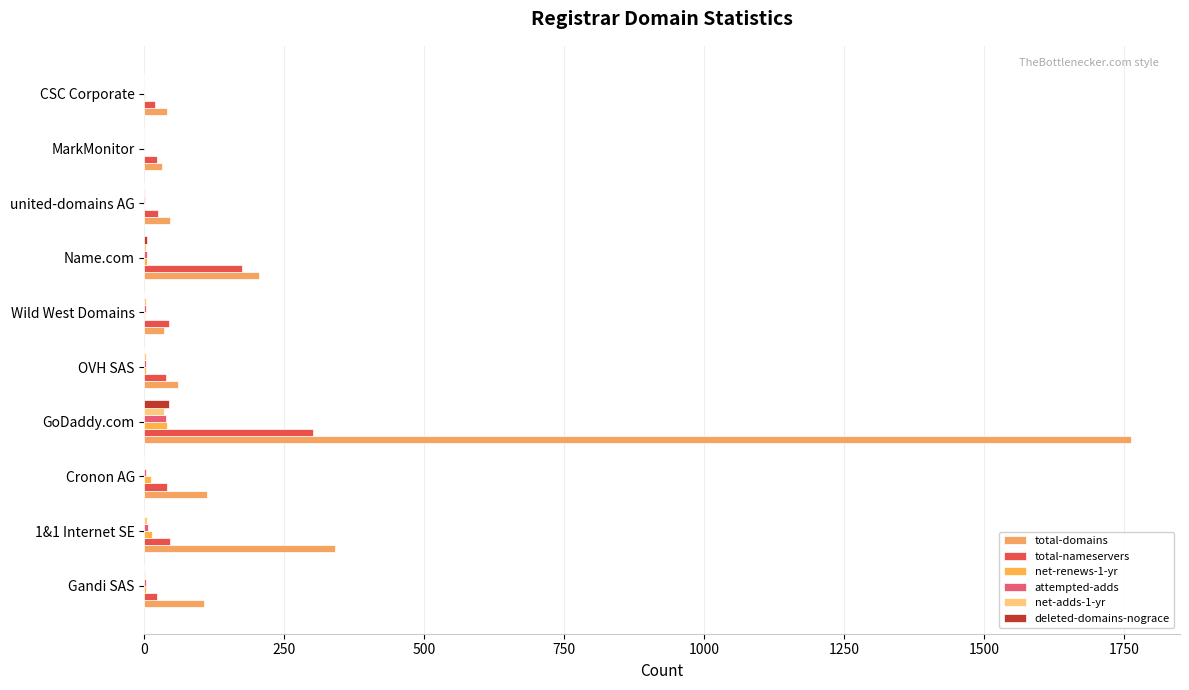

Count the number of categories in the chart.

10